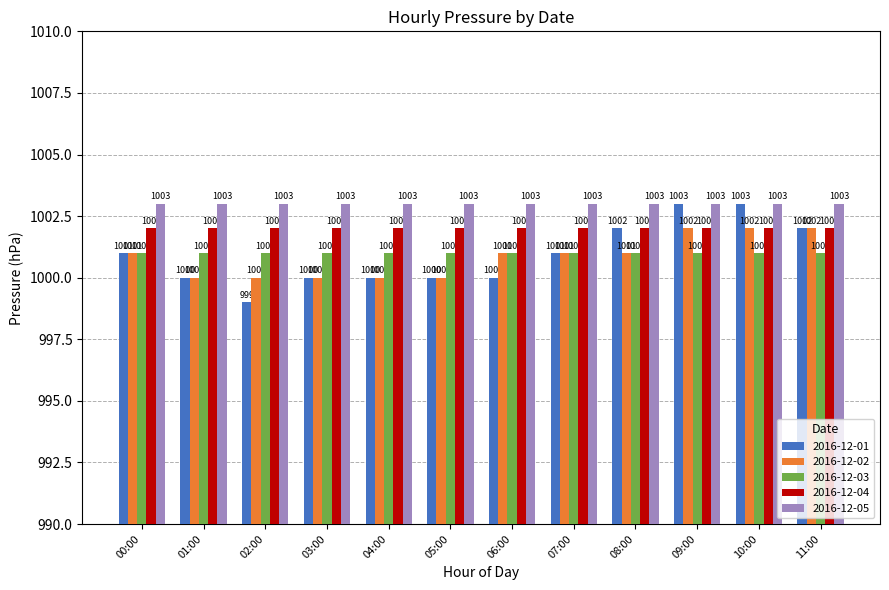

What position from the right is 05:00?

7